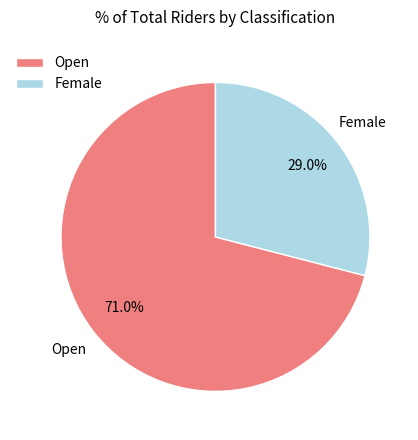

Rank the categories by value from highest to lowest.

Open, Female